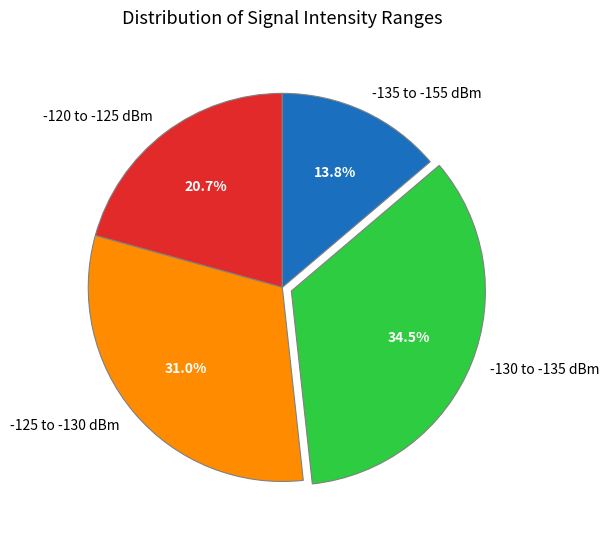

What is the ratio of the value at -130 to -135 dBm to the value at -125 to -130 dBm?

1.1